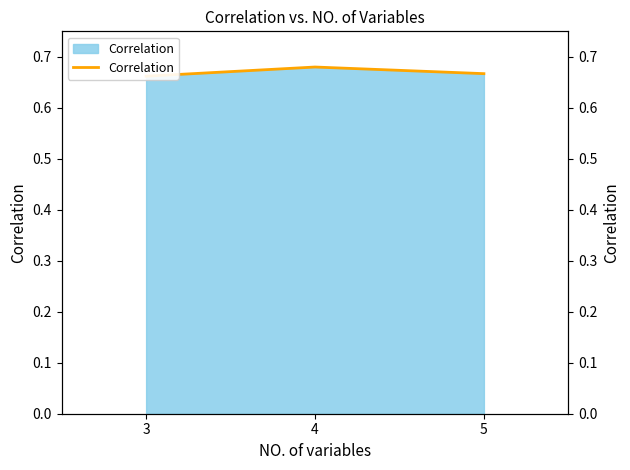

Reading left to right, extract all data points from this chart.

0.7	0.7	0.7